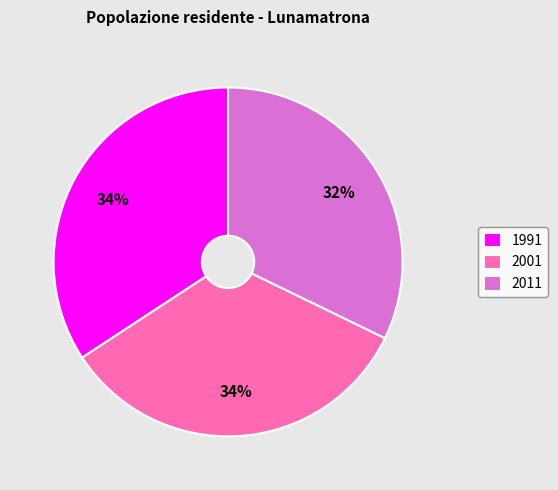

Is it true that 2001 is 34% of the pie?

True